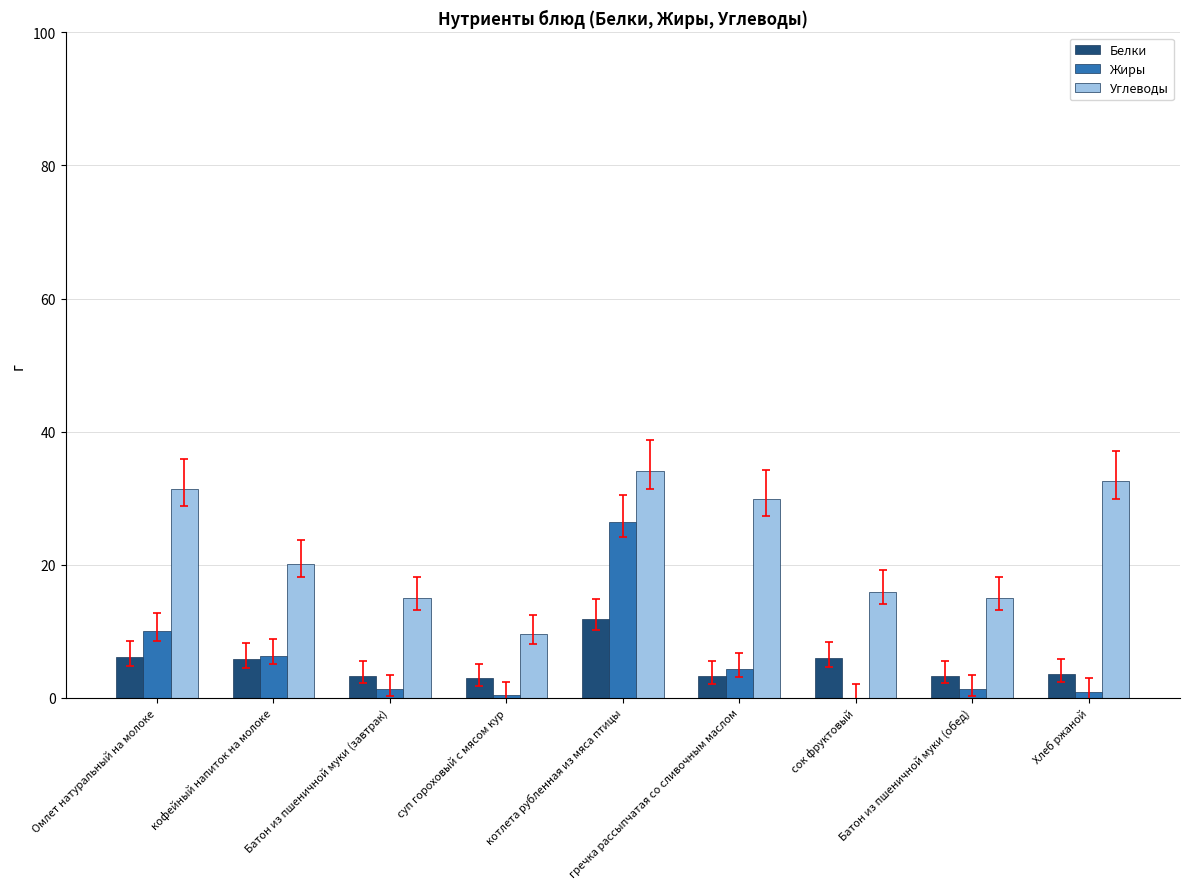

How many groups of bars are there?

9